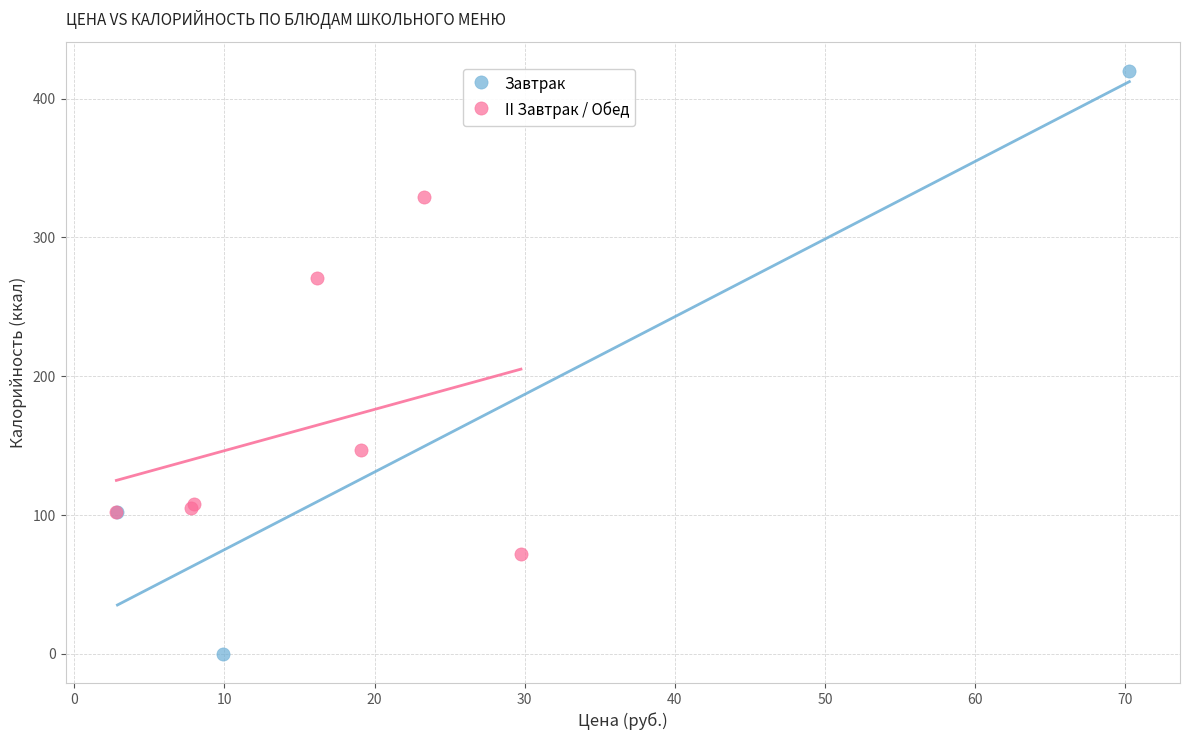

Which series has the widest spread of Y values?

Завтрак